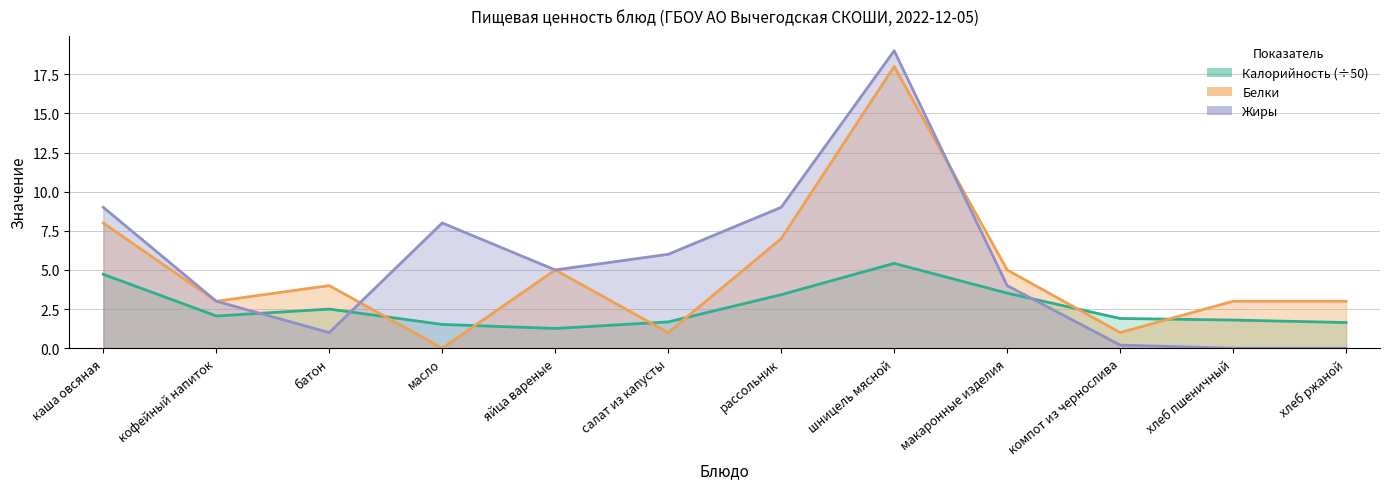

At макаронные изделия, list the series in order from smallest to largest.

Калорийность, Жиры, Белки